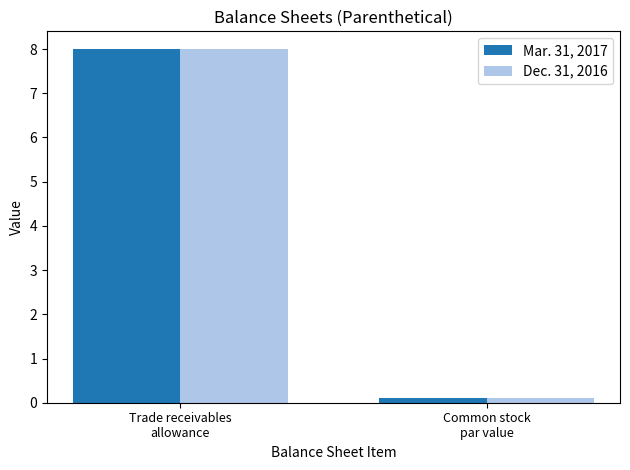

At which category is the sum across all series the highest?

Trade receivables
allowance